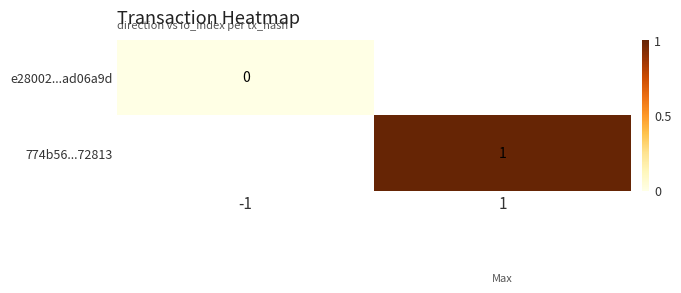

The 774b56...72813 series shows 1 at 1. True or false?

True